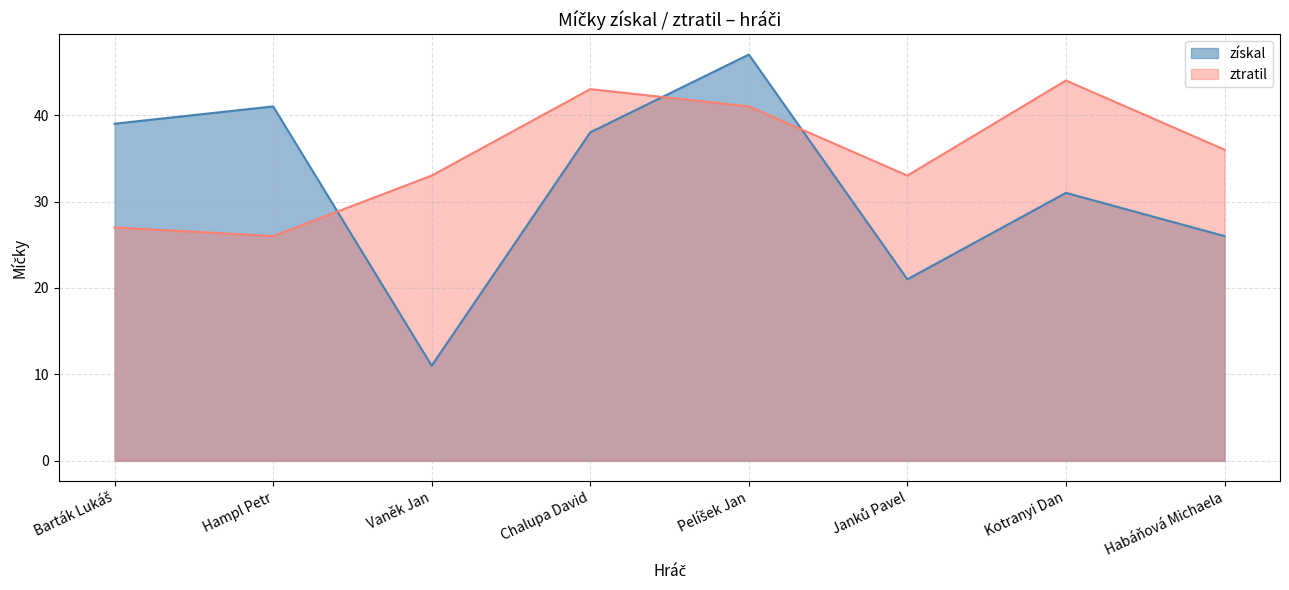

How many series are shown in this chart?

2